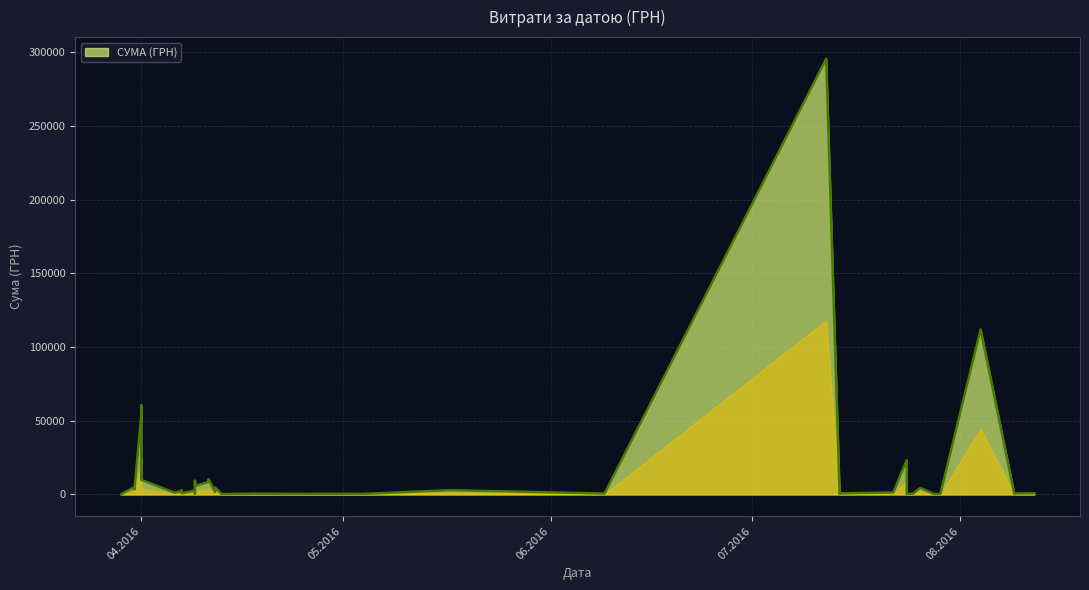

How many values are below 1592?

20